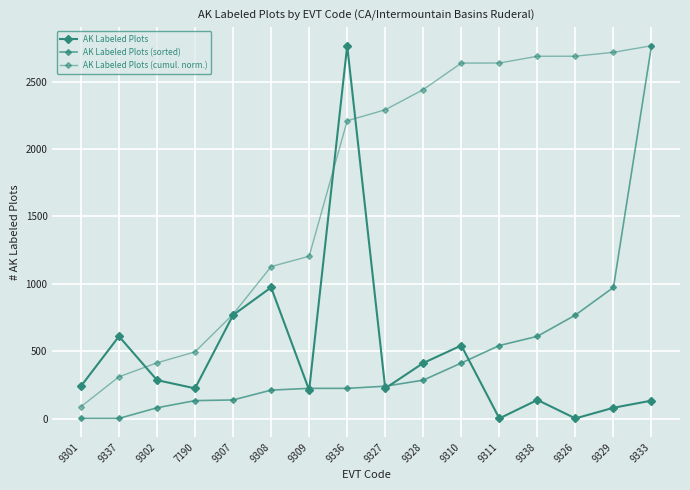

How many lines are shown in the chart?

3